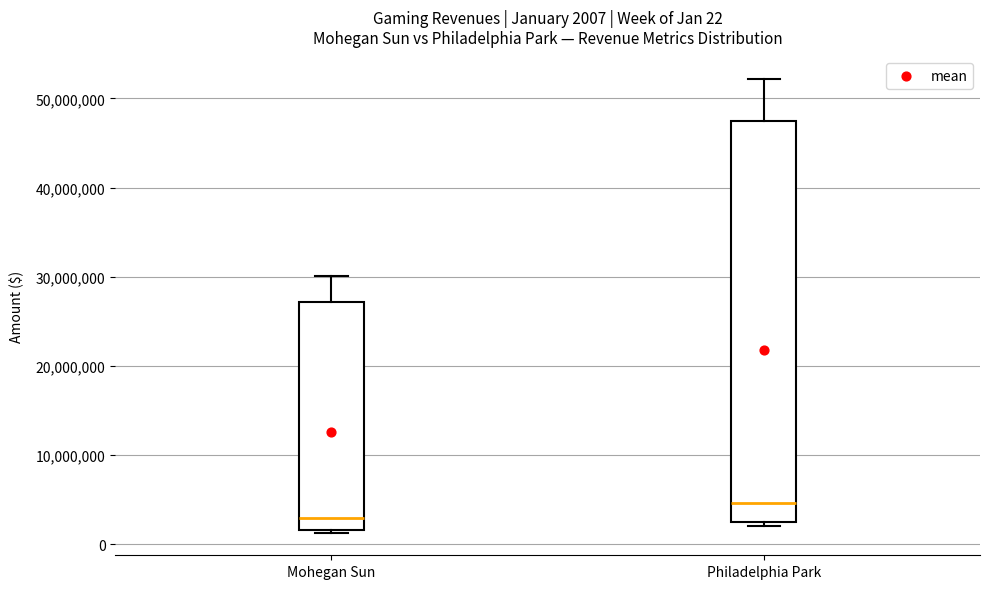

Which box's median line is the highest?

Philadelphia Park